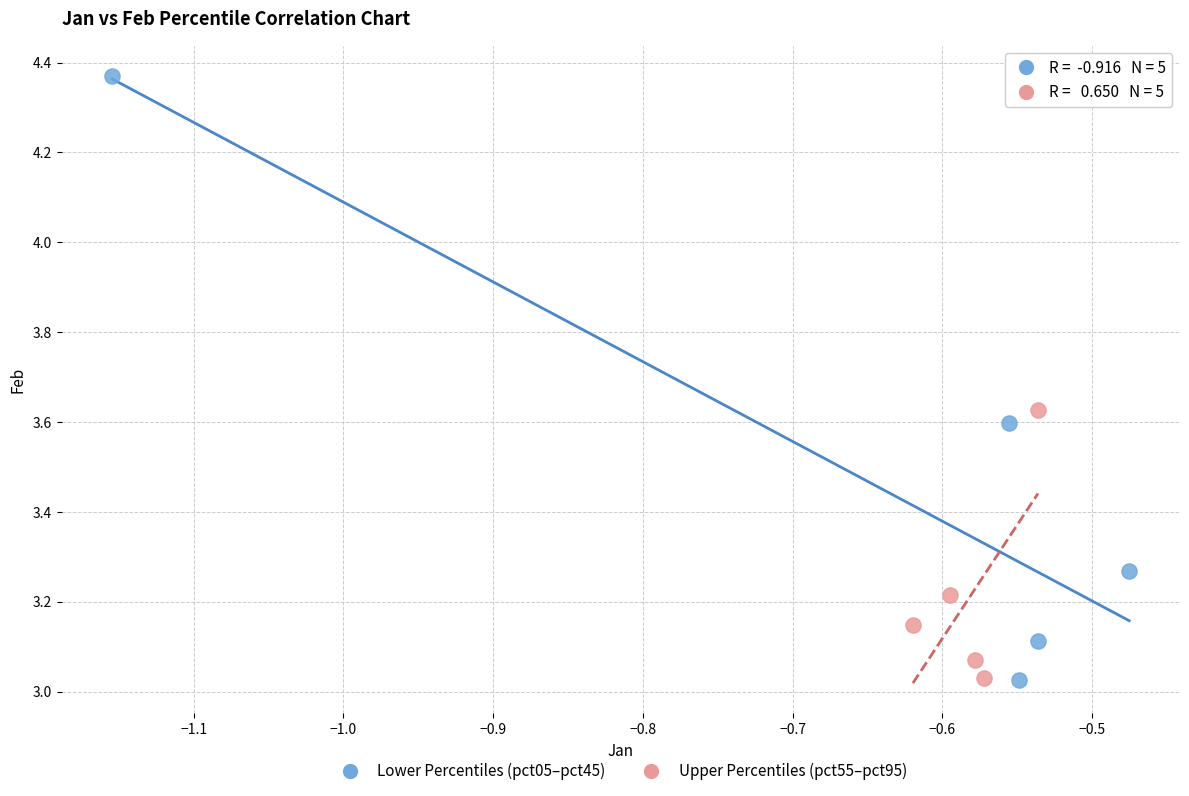

Which series has the largest Y range (max minus min)?

Lower Percentiles (pct05–pct45)